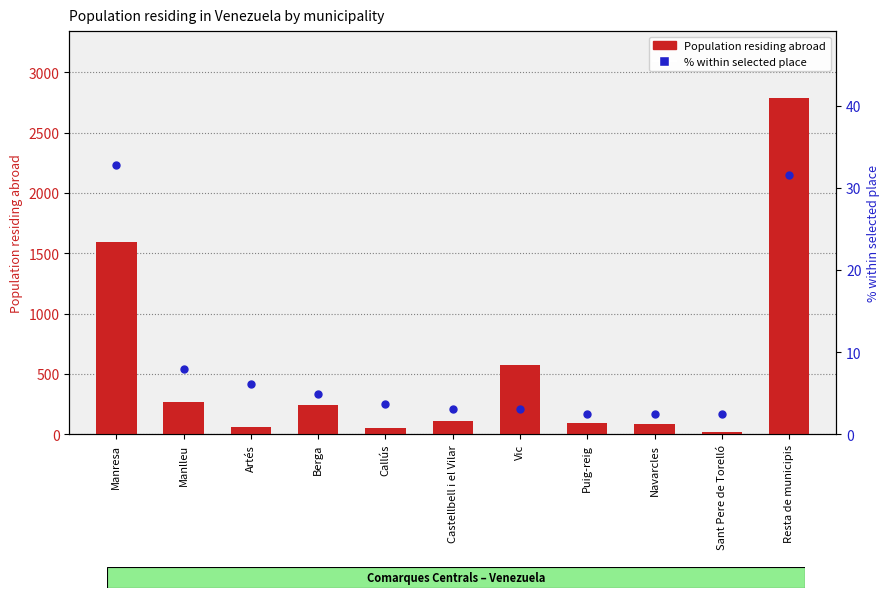

Is the value of Population residing abroad at Sant Pere de Torelló greater than the value of % within selected place at Manlleu?

Yes